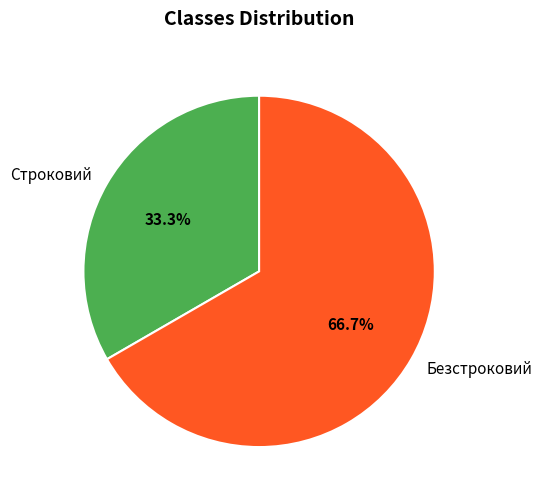

Rank the categories by value from highest to lowest.

Безстроковий, Строковий